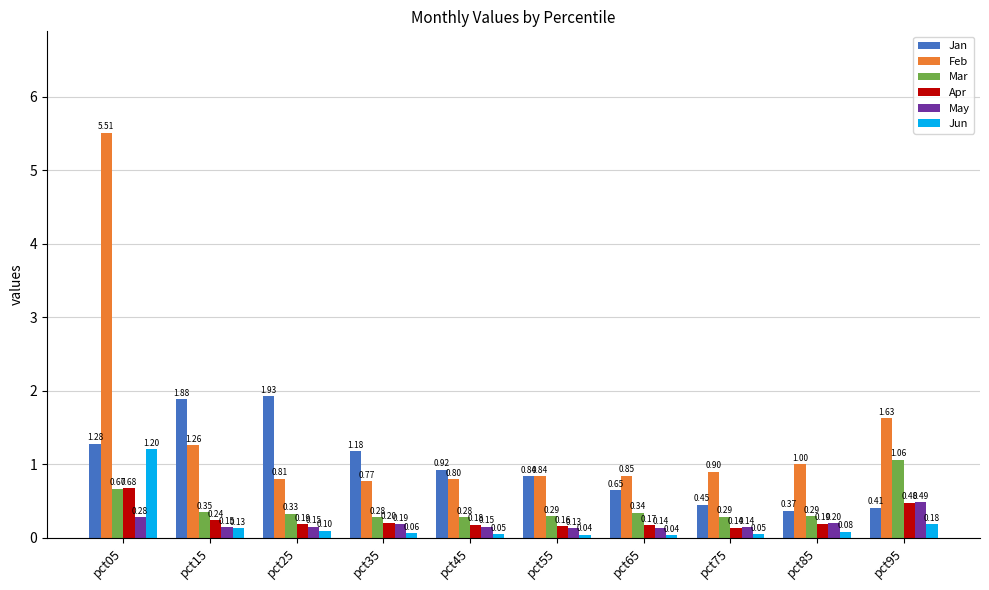

At which label is Apr closest to 0?

pct75